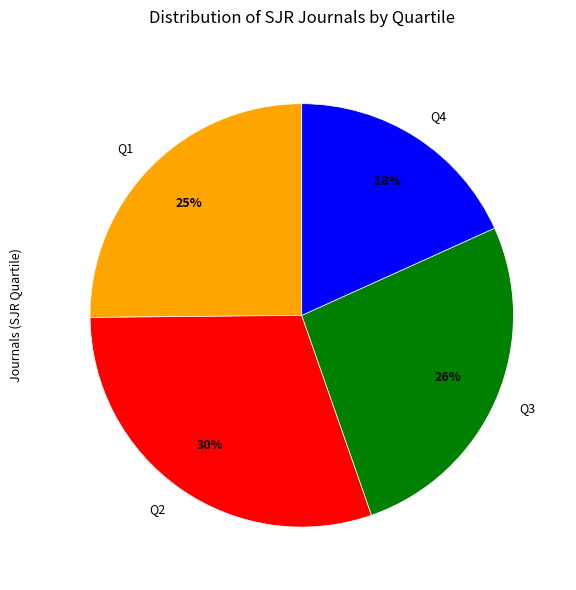

Approximately how many times larger is the value at Q3 compared to Q2?

0.9